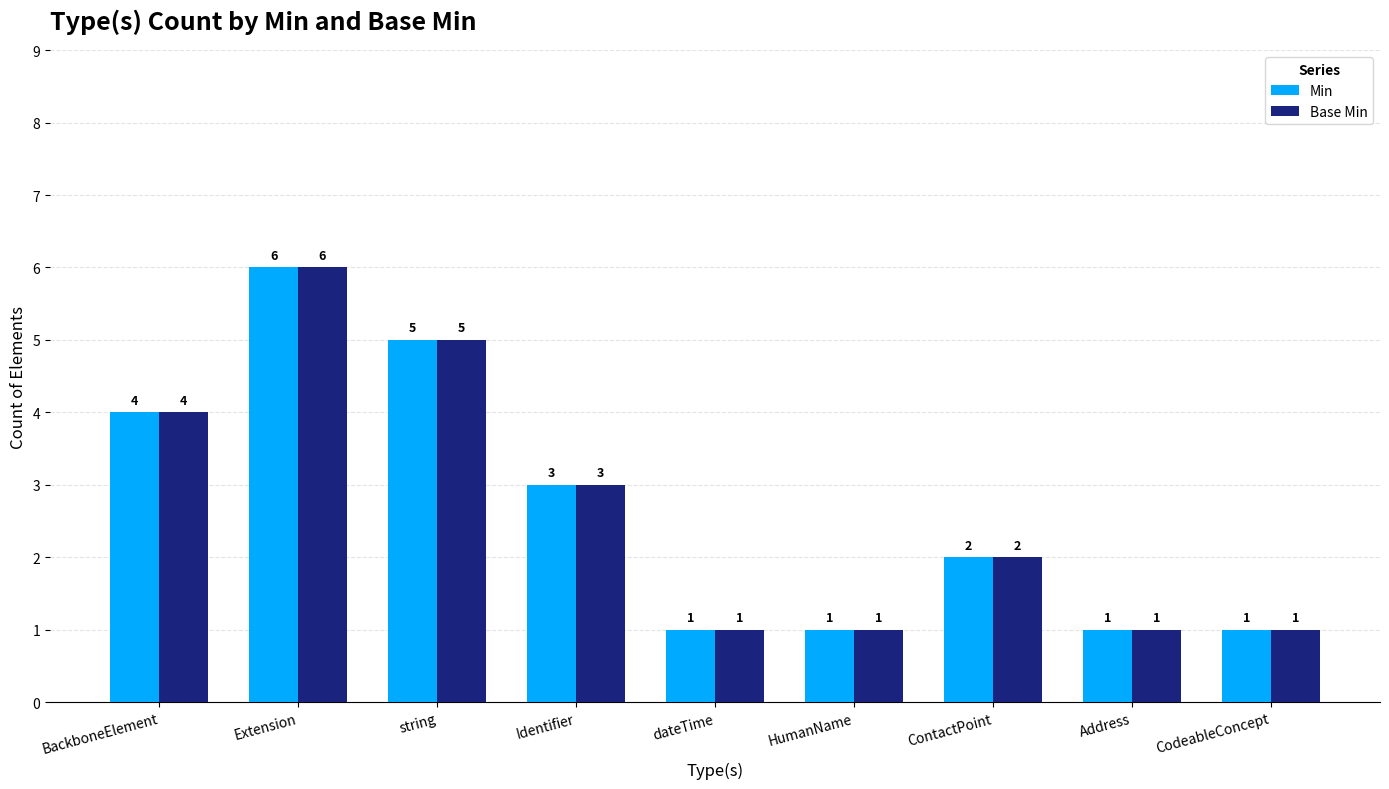

What is the difference between the second highest and second lowest values in the Base Min series?

4